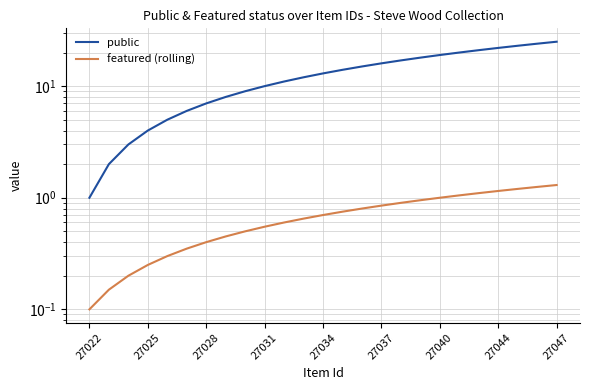

What position from the left is 27028?

7